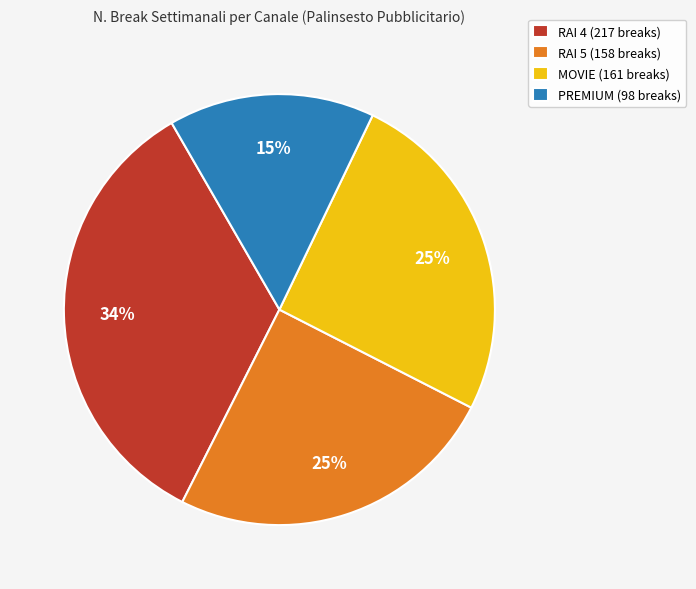

How many segments does this pie chart have?

4